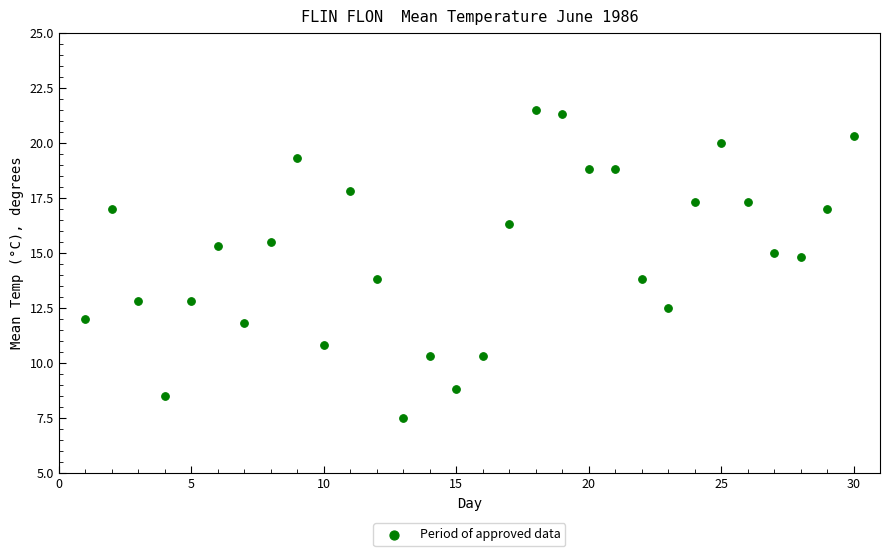

What is the range of Y values (max minus min)?

14.0